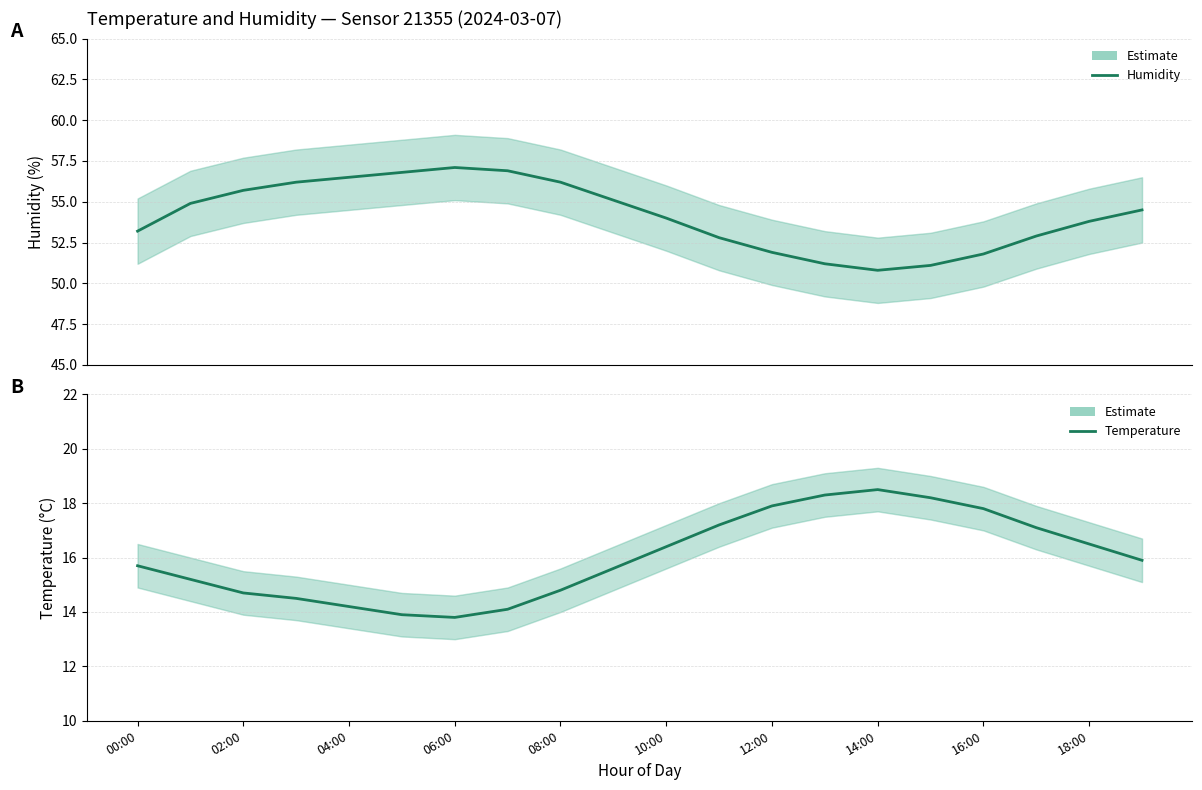

True or false: Temperature estimate and Humidity estimate cross at least once.

False